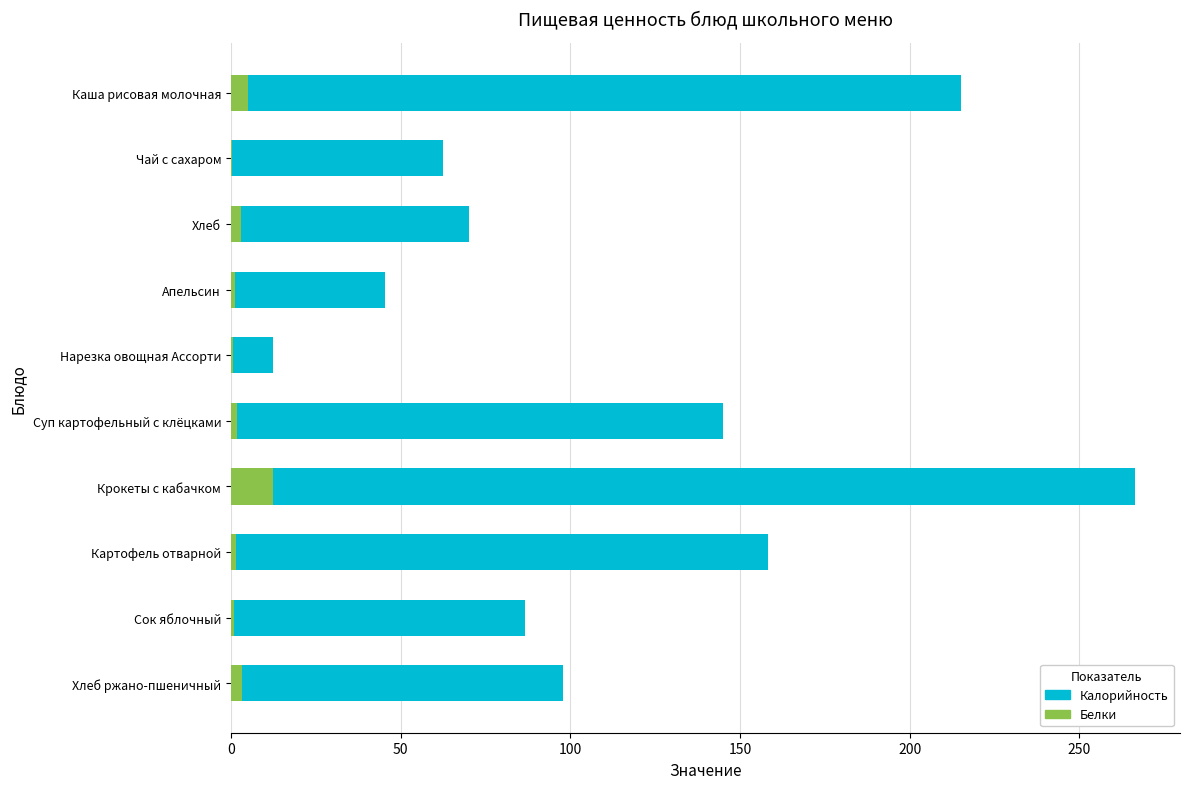

What is the value of the Калорийность bar at the 8th from the left?

158.1